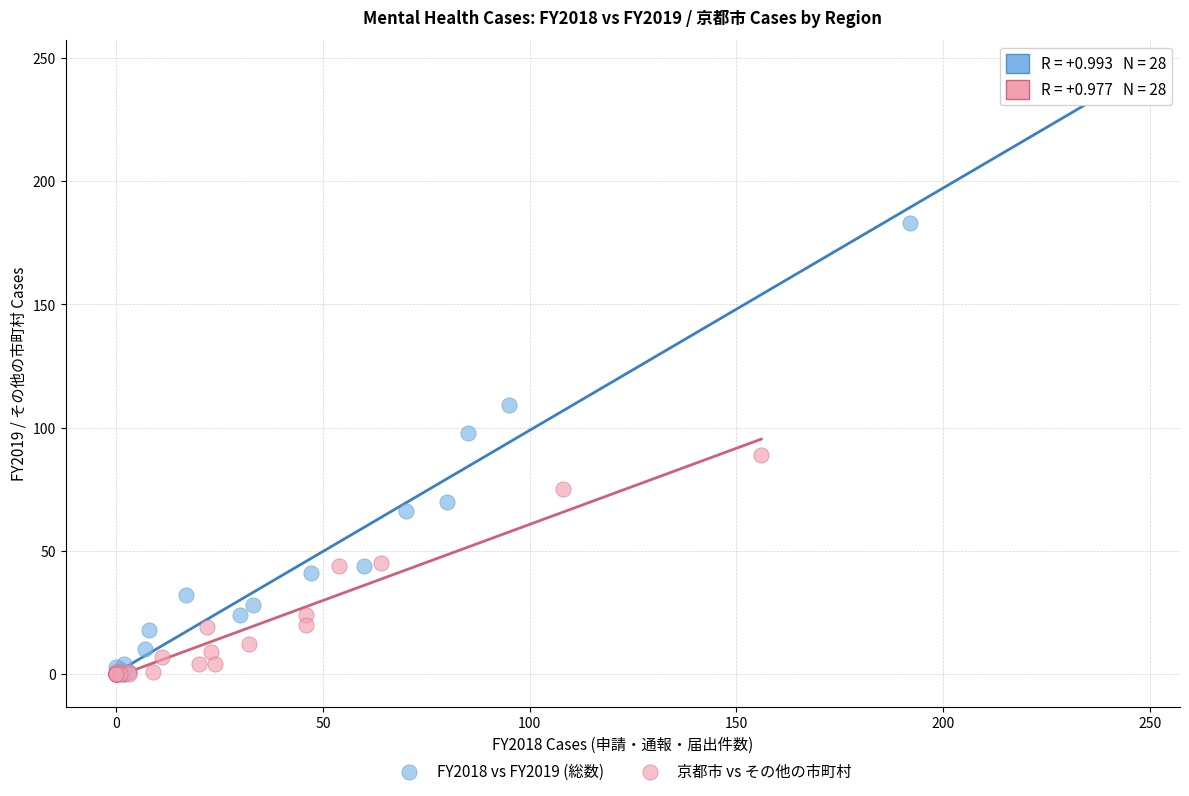

Which series has the widest spread of Y values?

FY2018 vs FY2019 (総数)